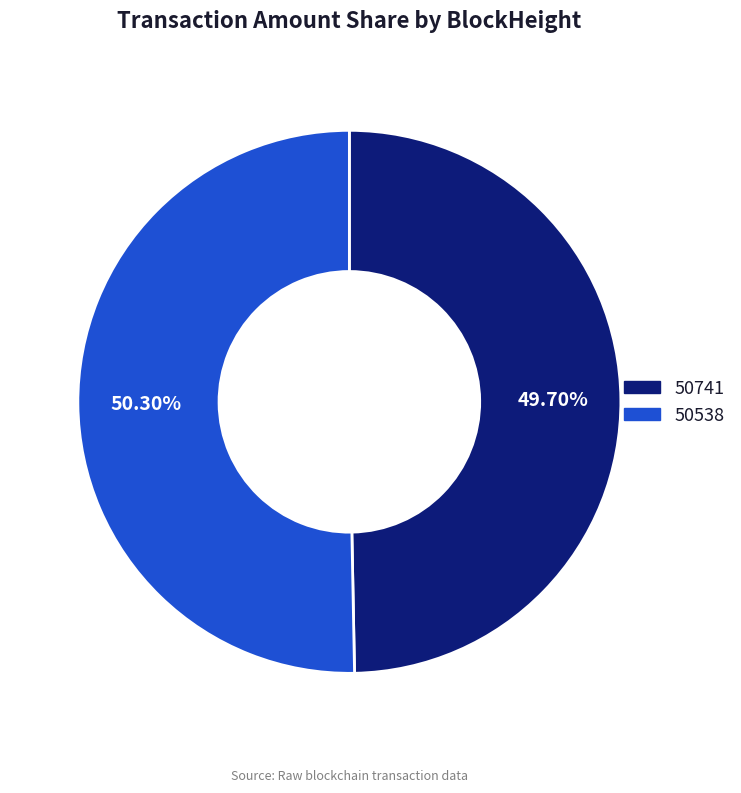

To the nearest percent, what is the difference between the 50538 and 50741 slice percentages?

1%